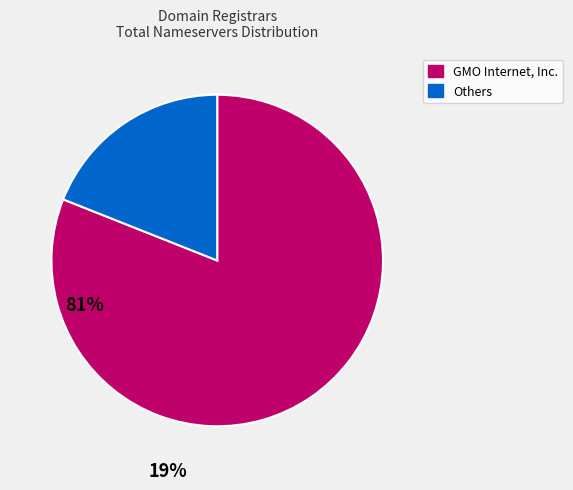

Between GMO Internet, Inc. and Others, which is larger?

GMO Internet, Inc.